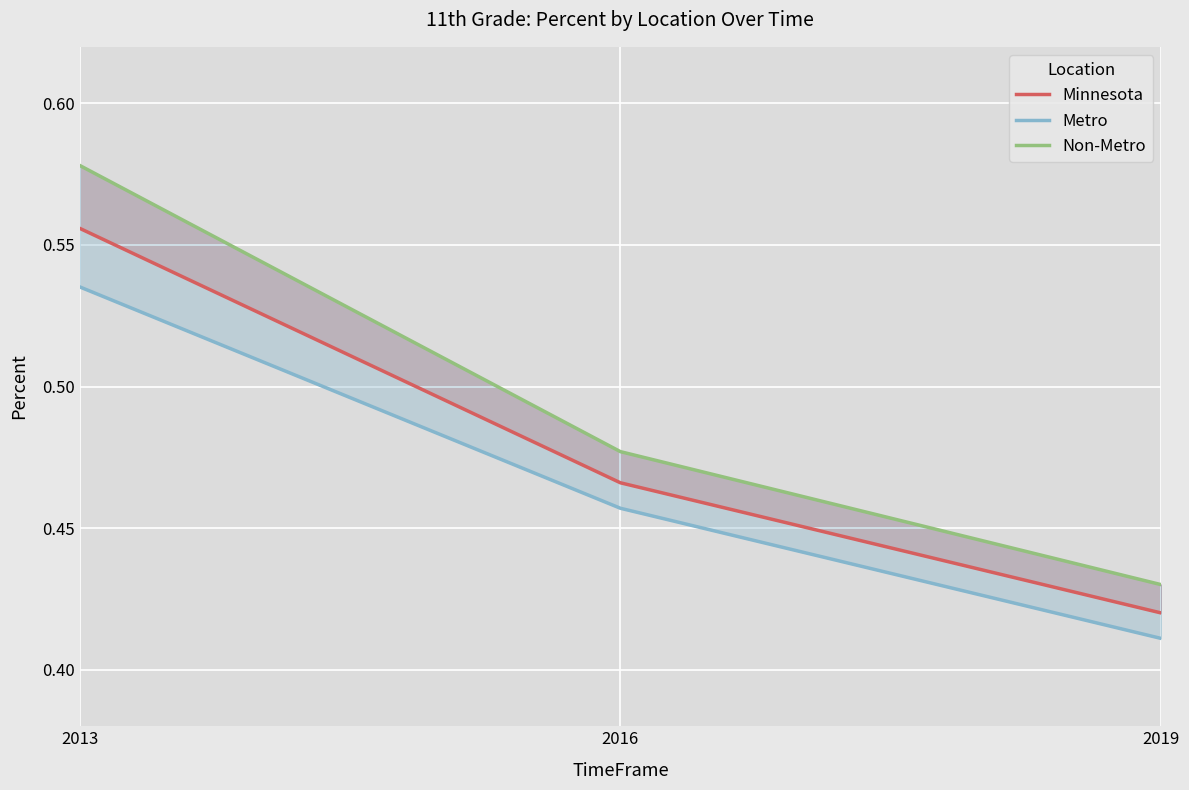

What is the value of the Non-Metro point at the 1st from the left?

0.6